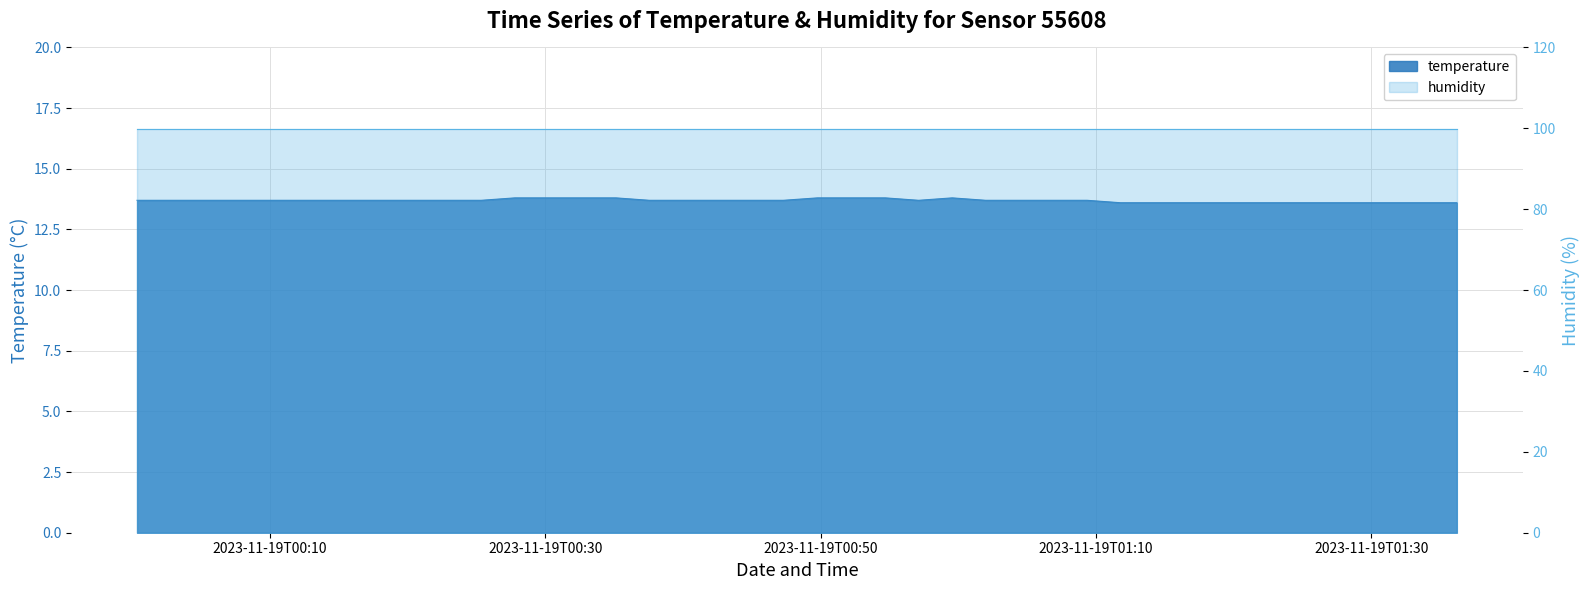

List the labels in order of value, largest first.

2023-11-19T00:27:47, 2023-11-19T00:30:13, 2023-11-19T00:32:40, 2023-11-19T00:35:07, 2023-11-19T00:49:46, 2023-11-19T00:52:14, 2023-11-19T00:54:41, 2023-11-19T00:59:33, 2023-11-19T00:00:20, 2023-11-19T00:02:46, 2023-11-19T00:05:13, 2023-11-19T00:07:40, 2023-11-19T00:10:13, 2023-11-19T00:12:44, 2023-11-19T00:15:10, 2023-11-19T00:17:40, 2023-11-19T00:20:20, 2023-11-19T00:22:47, 2023-11-19T00:25:20, 2023-11-19T00:37:33, 2023-11-19T00:39:58, 2023-11-19T00:42:24, 2023-11-19T00:44:51, 2023-11-19T00:47:17, 2023-11-19T00:57:07, 2023-11-19T01:01:59, 2023-11-19T01:04:29, 2023-11-19T01:06:55, 2023-11-19T01:09:21, 2023-11-19T01:11:47, 2023-11-19T01:14:12, 2023-11-19T01:16:38, 2023-11-19T01:19:04, 2023-11-19T01:21:30, 2023-11-19T01:23:57, 2023-11-19T01:26:25, 2023-11-19T01:28:50, 2023-11-19T01:31:18, 2023-11-19T01:33:44, 2023-11-19T01:36:13